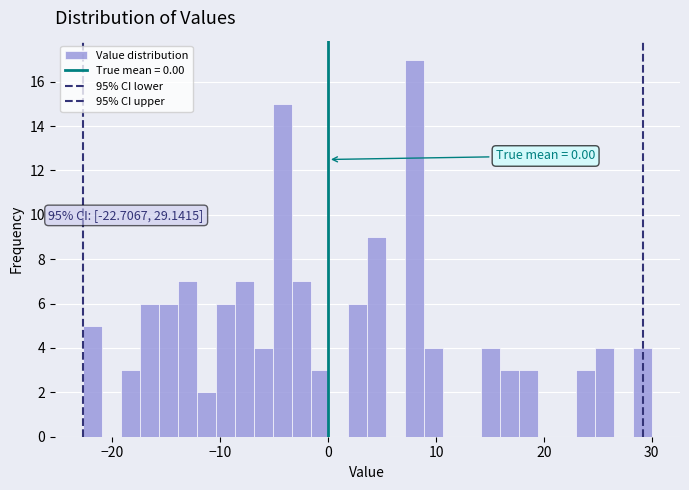

Around what value on the x-axis is the tallest bar? Give the approximate position of its centre, as read against the axis.

8